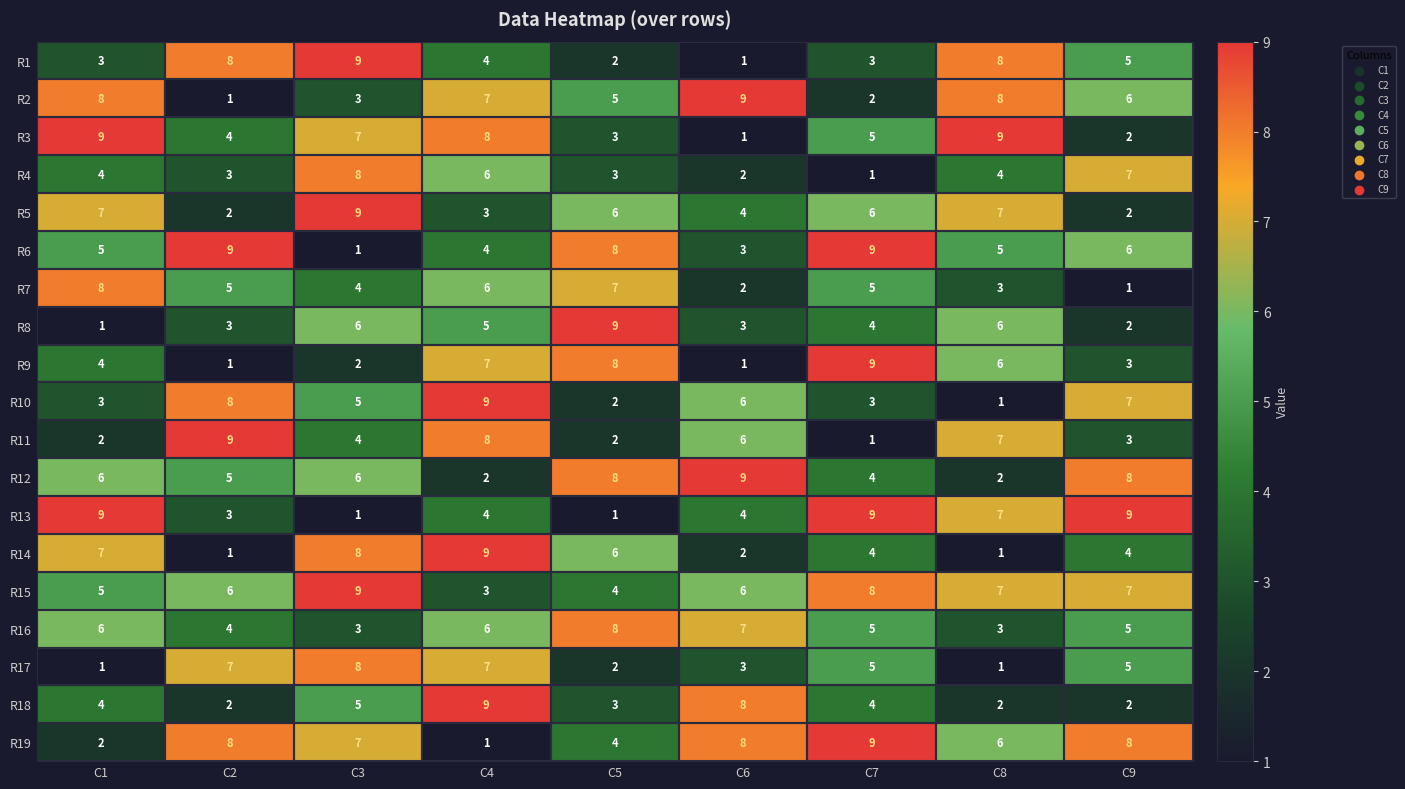

Where does the R13 series first go above 4?

C1